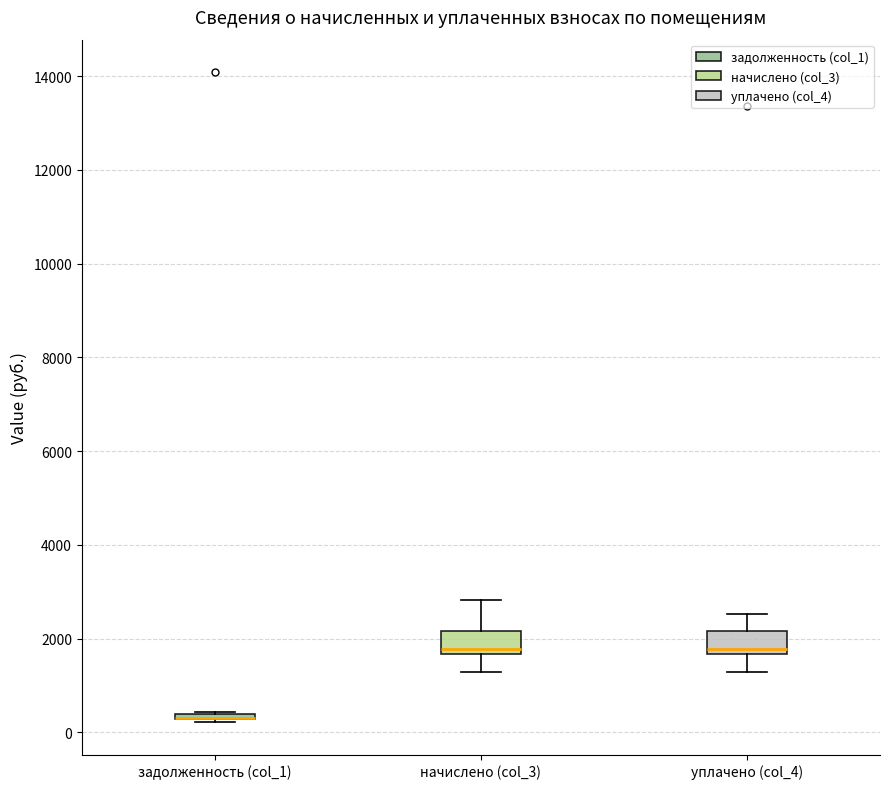

Where is the lower edge of the box for задолженность (col_1) on the y-axis? The values are not printed on the chart, so give them approximately, as read against the axis.

200